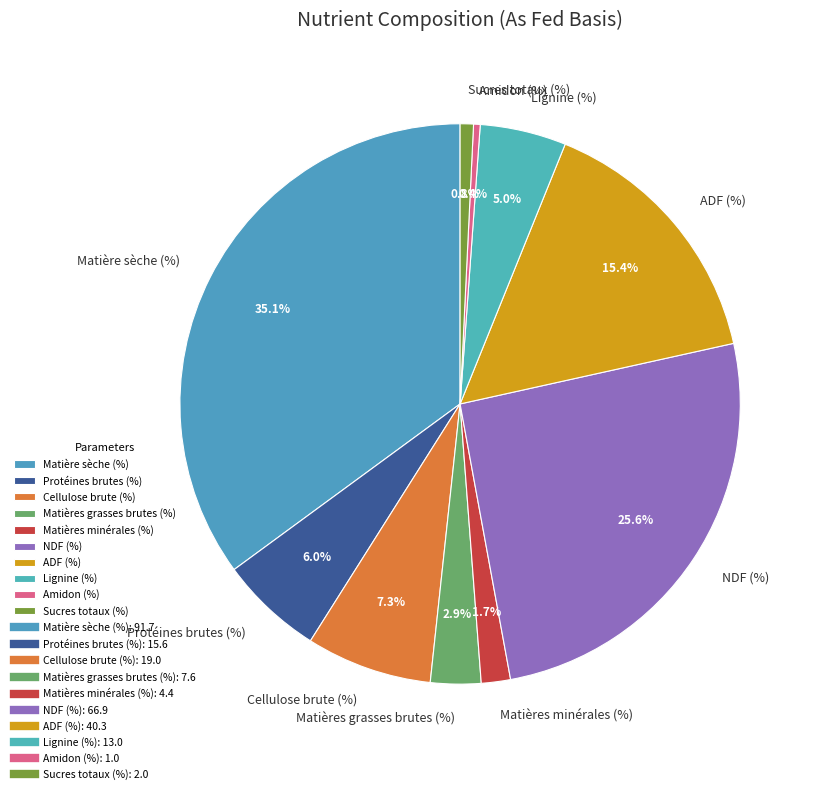

How many segments does this pie chart have?

10